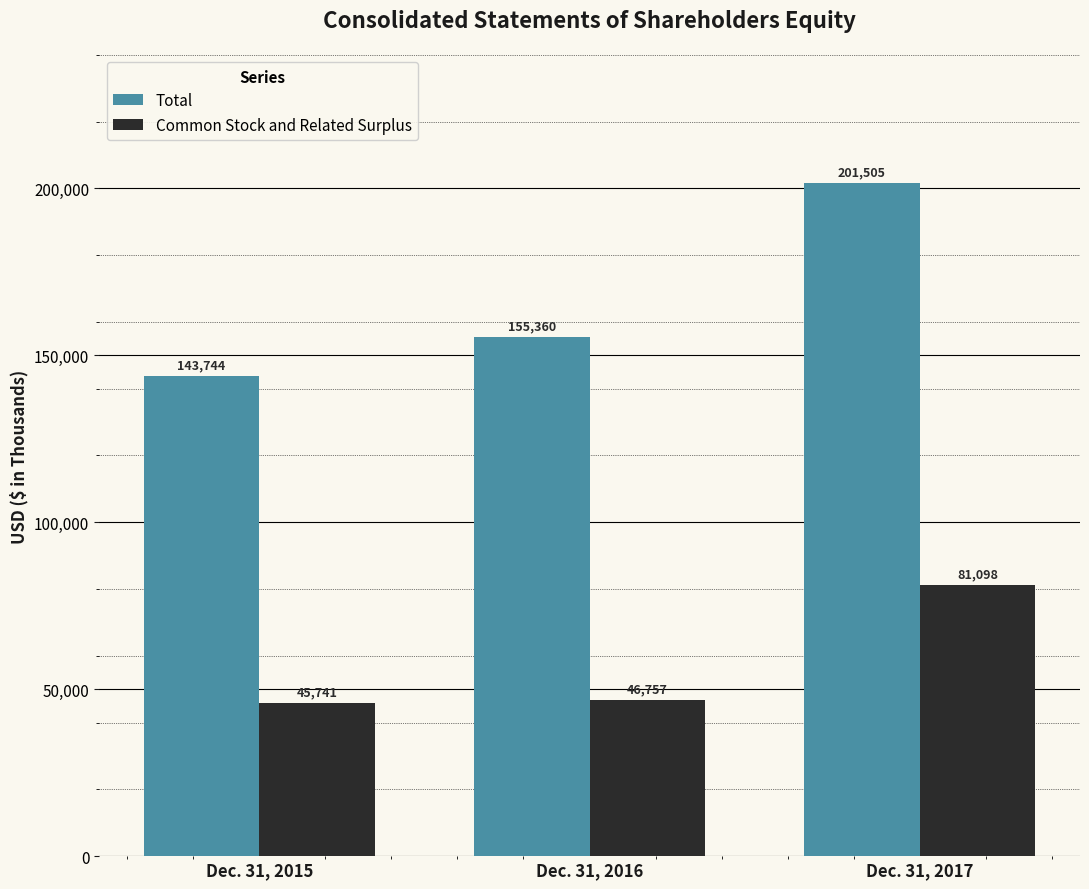

Reading left to right, list all the values displayed in this chart.

Total: Dec. 31, 2015=143744	Dec. 31, 2016=155360	Dec. 31, 2017=201505
Common Stock and Related Surplus: Dec. 31, 2015=45741	Dec. 31, 2016=46757	Dec. 31, 2017=81098